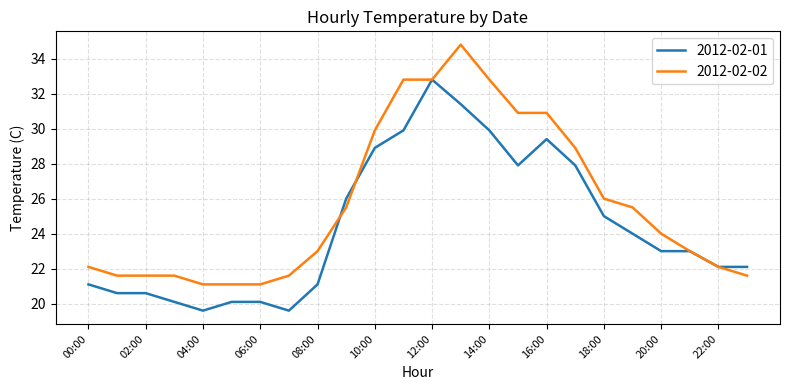

List the series in order of their overall mean, lowest first.

2012-02-01, 2012-02-02